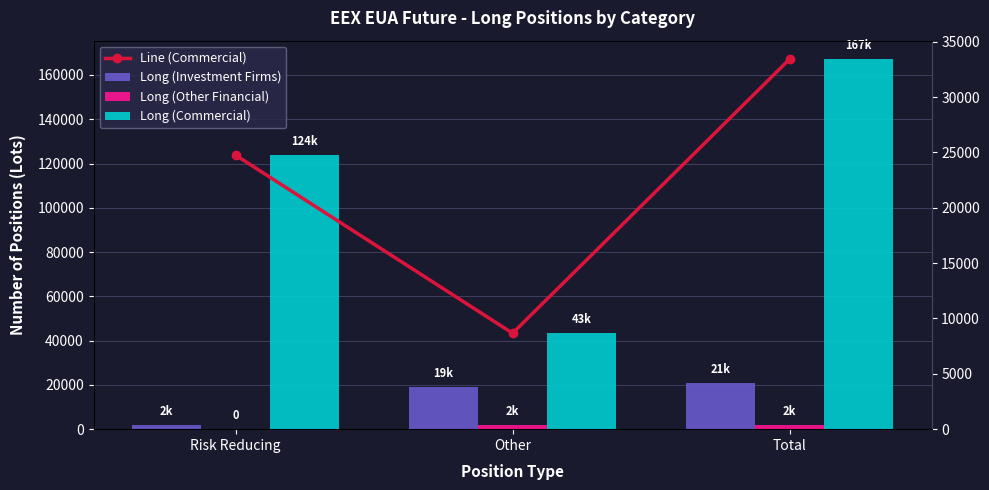

Is it true that Long (Commercial) equals 43342.1 at Other?

True